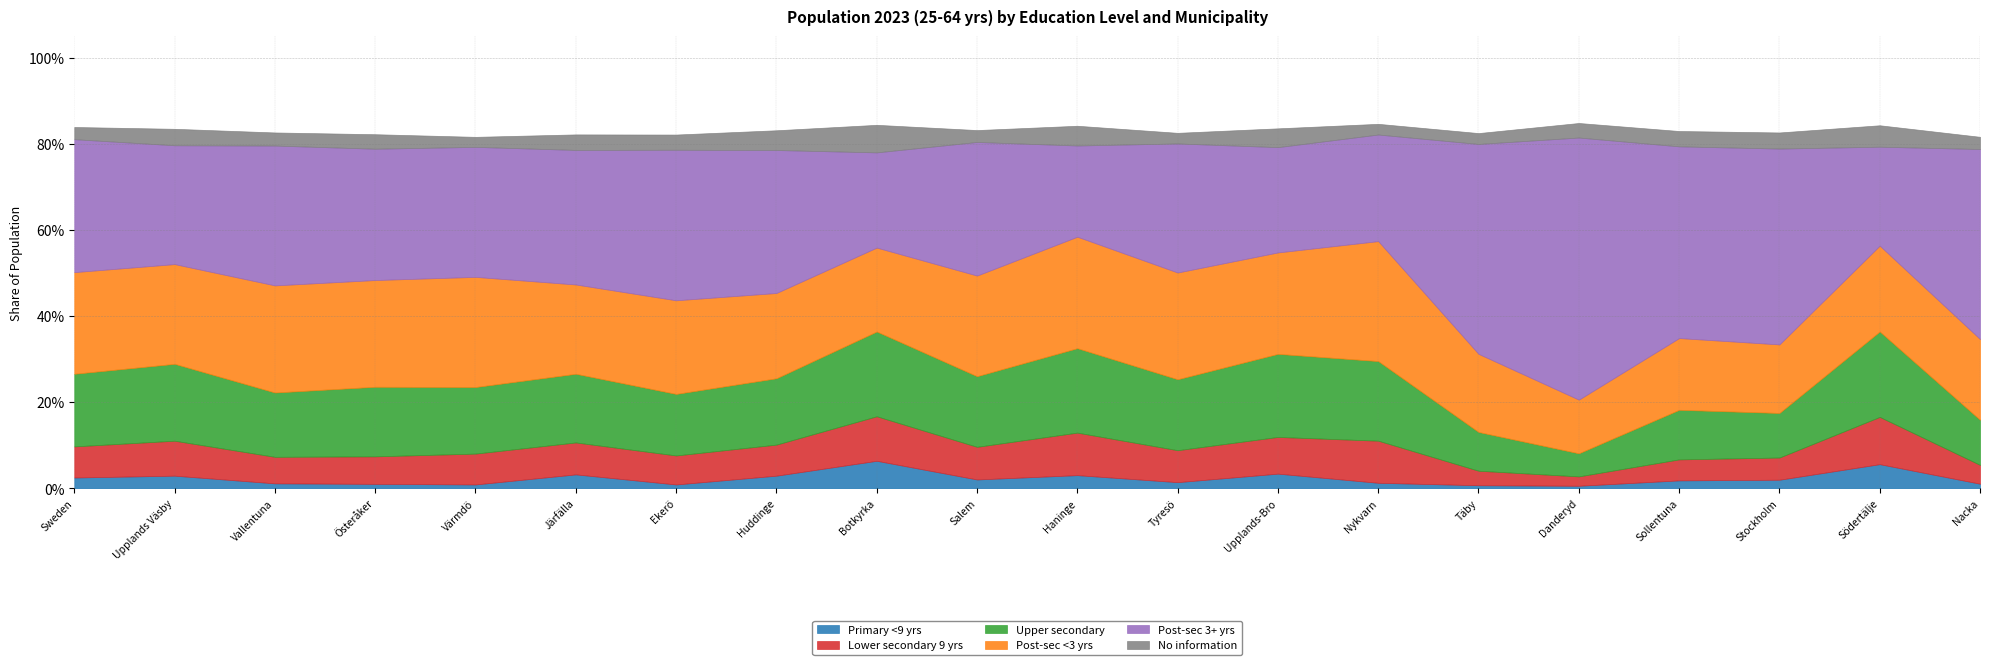

How many data points does each series have?

20